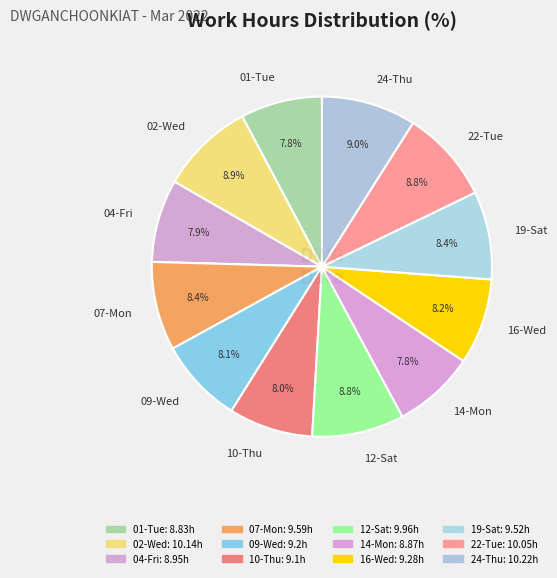

What percentage is NOT represented by 07-Mon?

91.6%